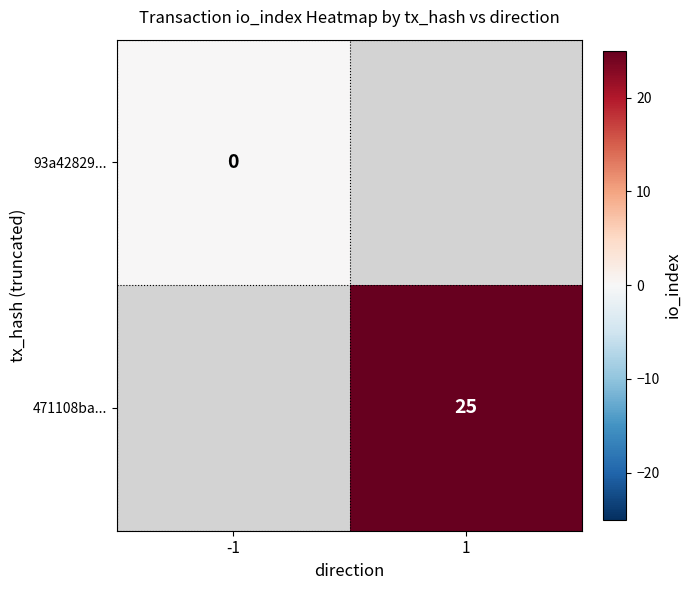

True or false: 471108ba... has a value of 42 at 1.

False